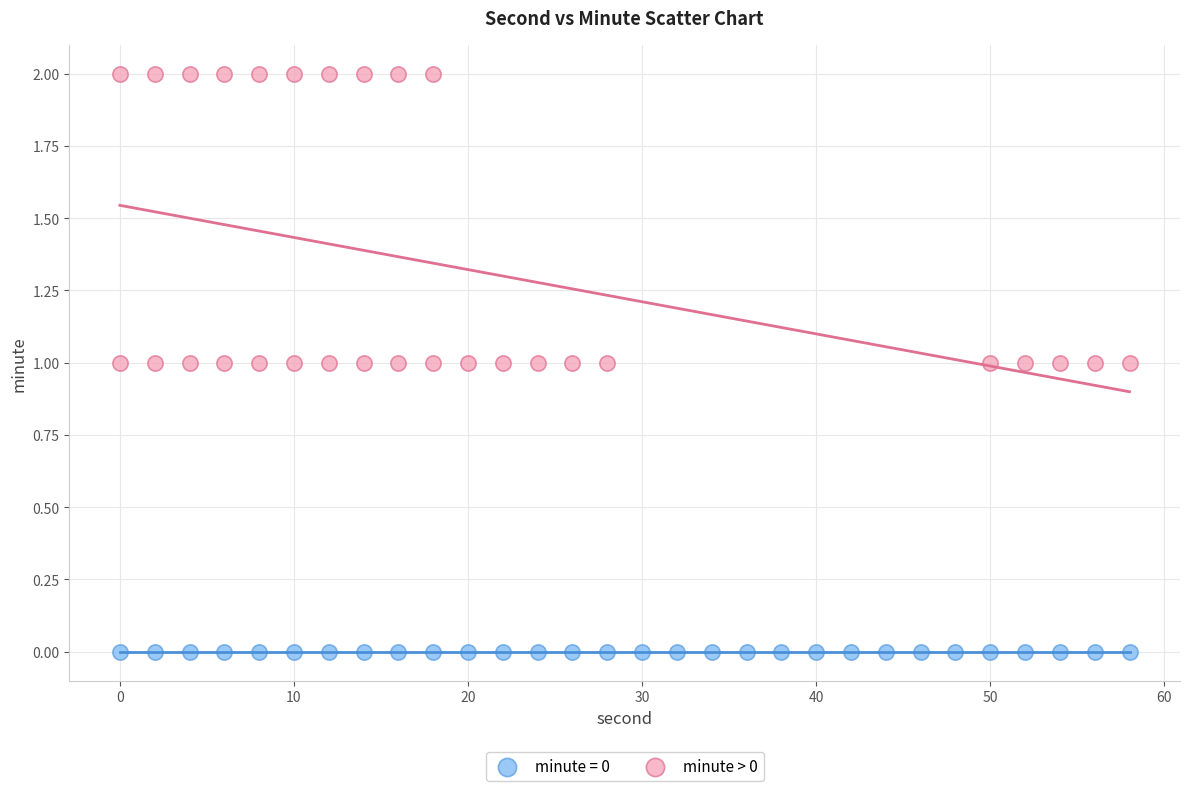

Which series reaches the maximum Y coordinate?

minute > 0